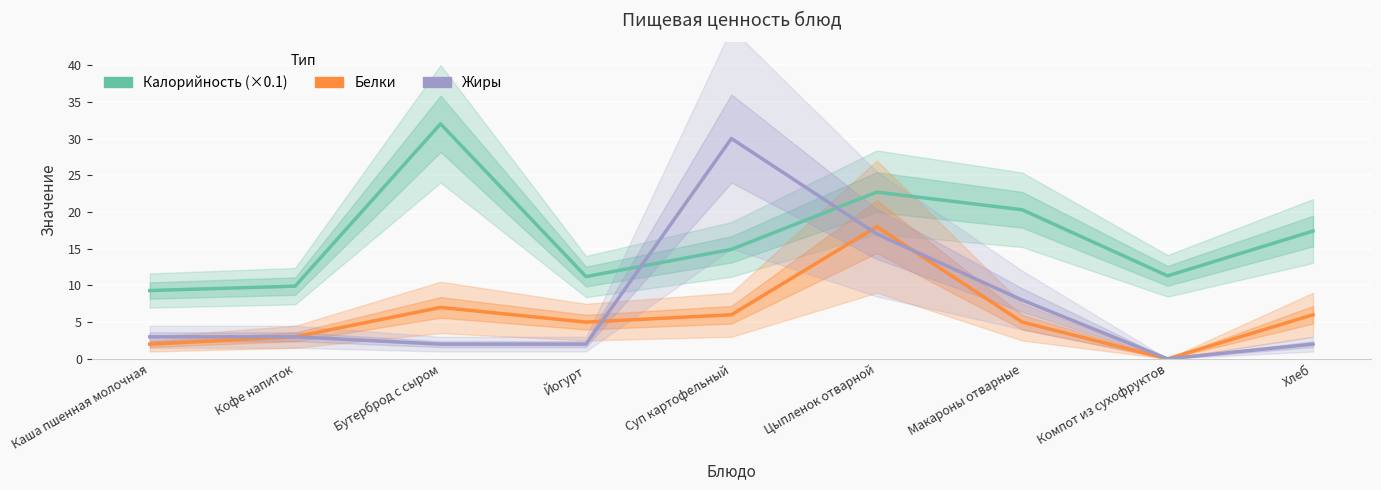

Which category has the highest value across all series?

Бутерброд с сыром